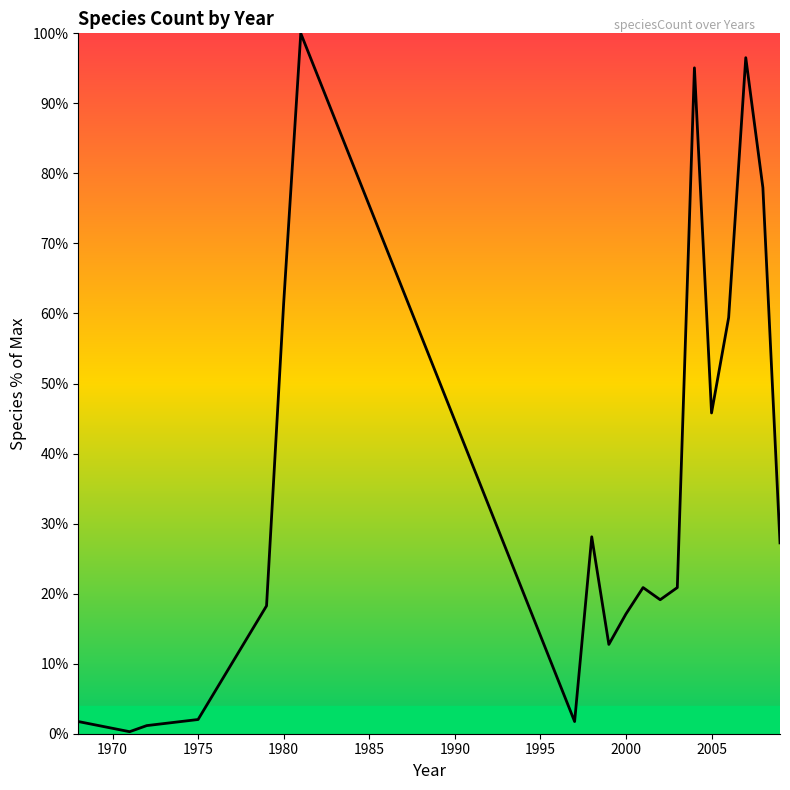

What is the greatest value displayed?

100.0